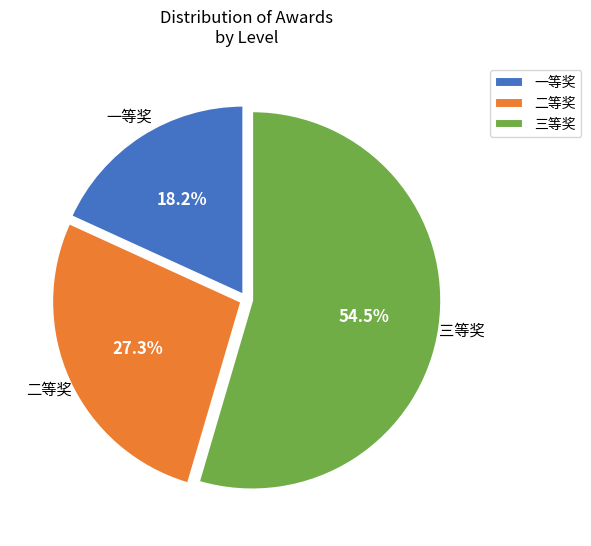

How much of the chart is everything except 一等奖?

81.8%